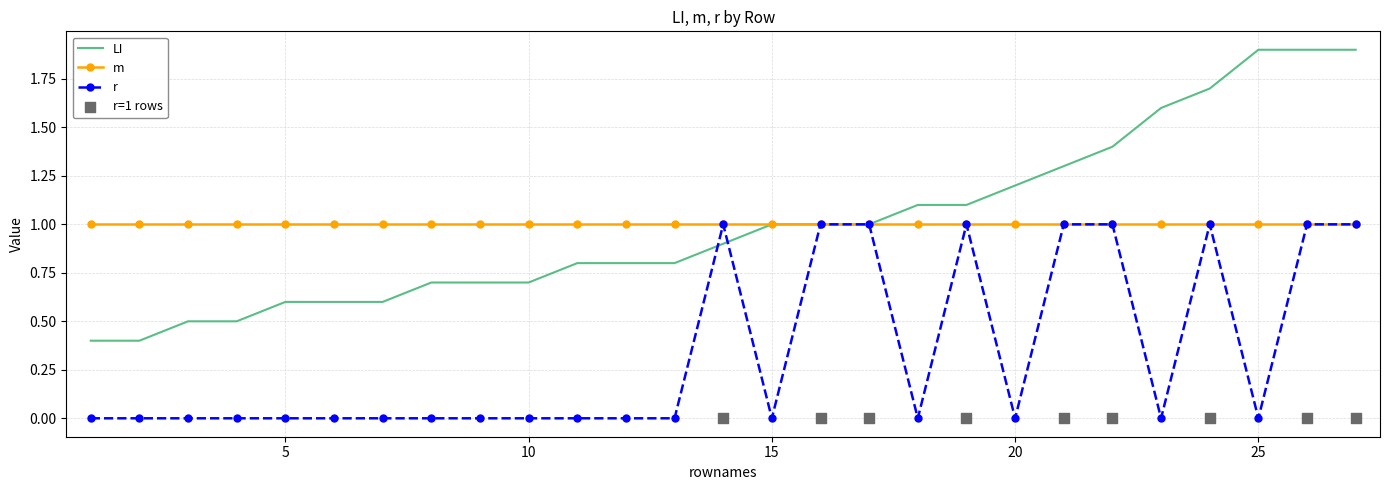

Is the value of LI at 7 greater than the value of r at 3?

Yes